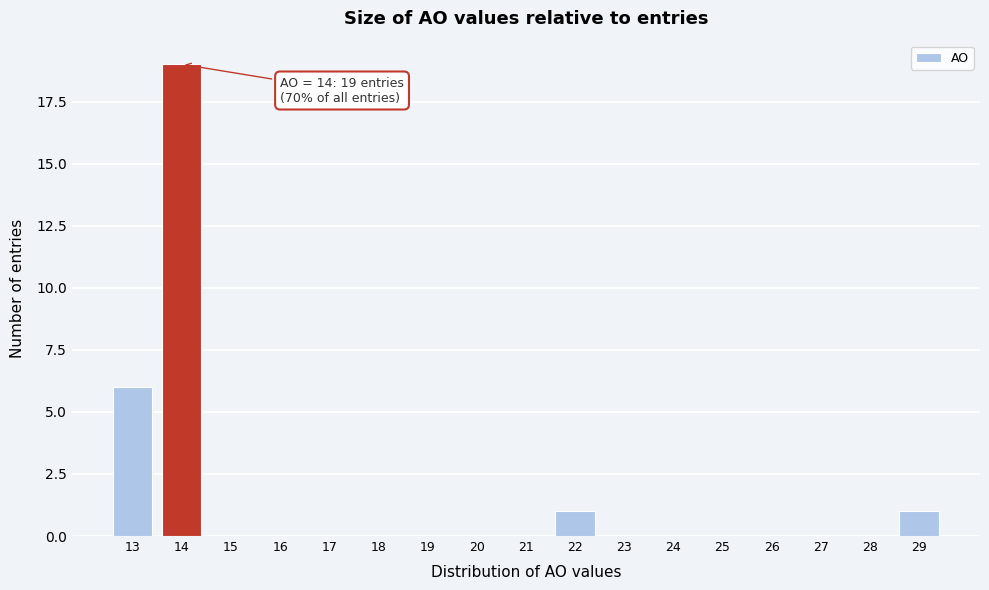

Over which range of the x-axis is the bar tallest?

13.5 to 14.5